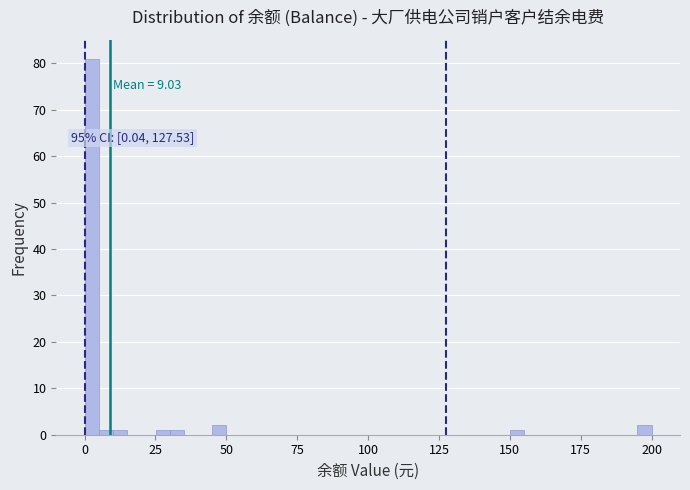

Read against the x-axis, roughly where is the centre of the tallest bar?

5